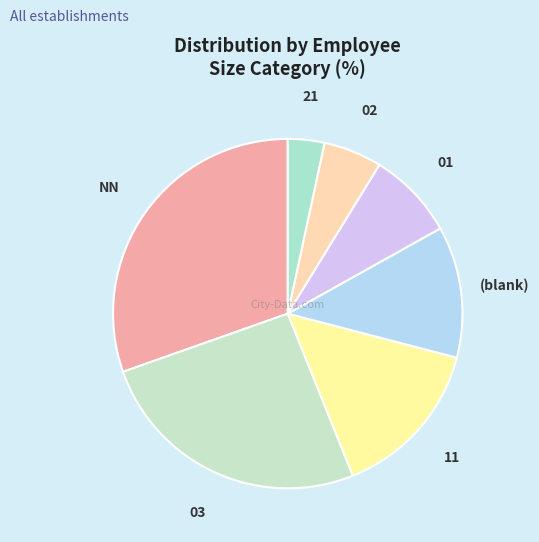

True or false: 03 accounts for 26% of the total.

True